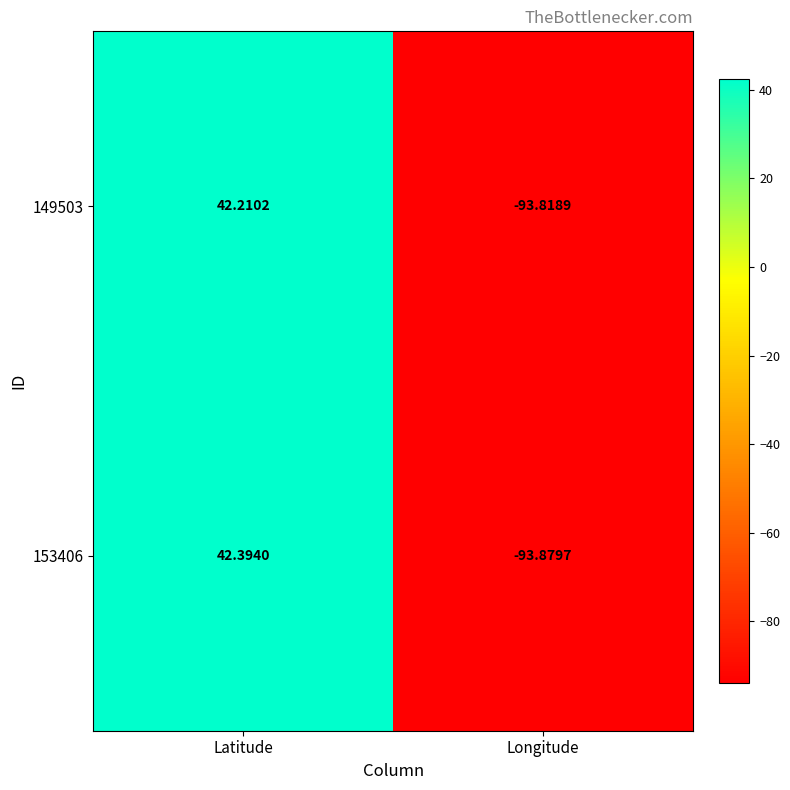

Which category has the lowest value across all series?

Longitude